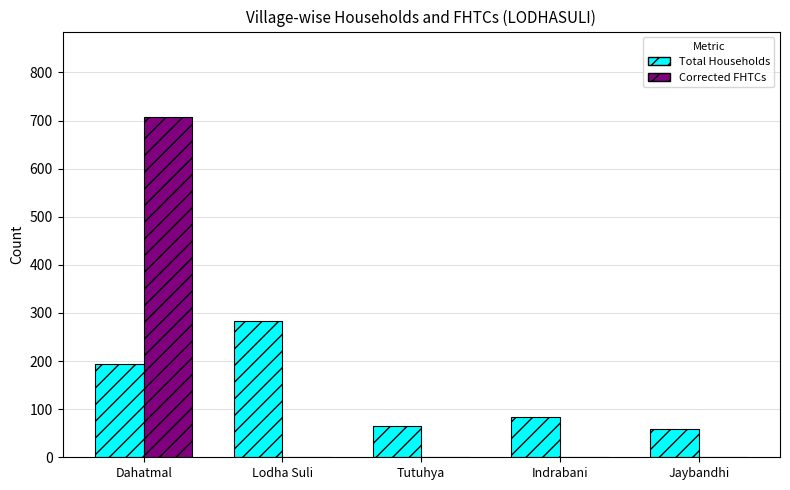

The Total Households series shows 194 at Dahatmal. True or false?

True